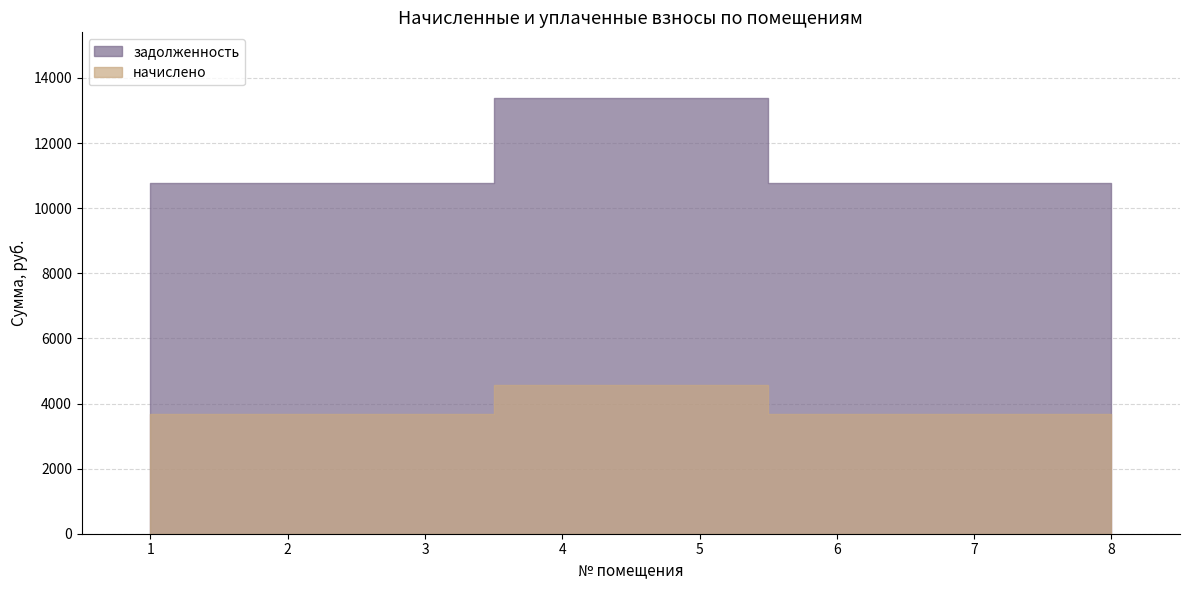

True or false: задолженность and начислено intersect in this chart.

False